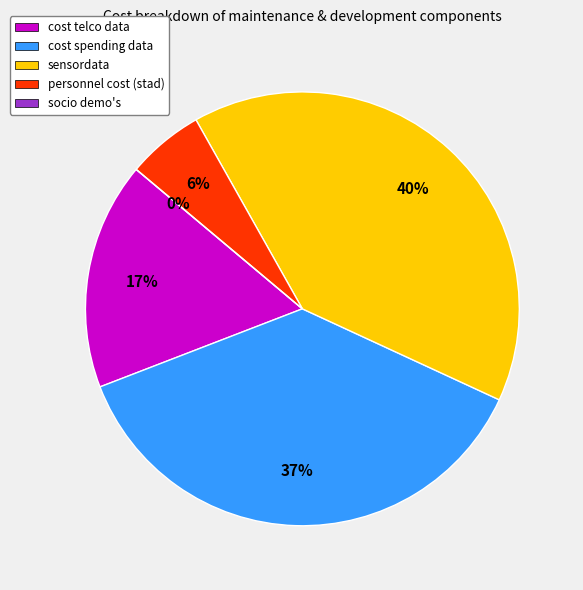

Between cost telco data and personnel cost (stad), which is larger?

cost telco data